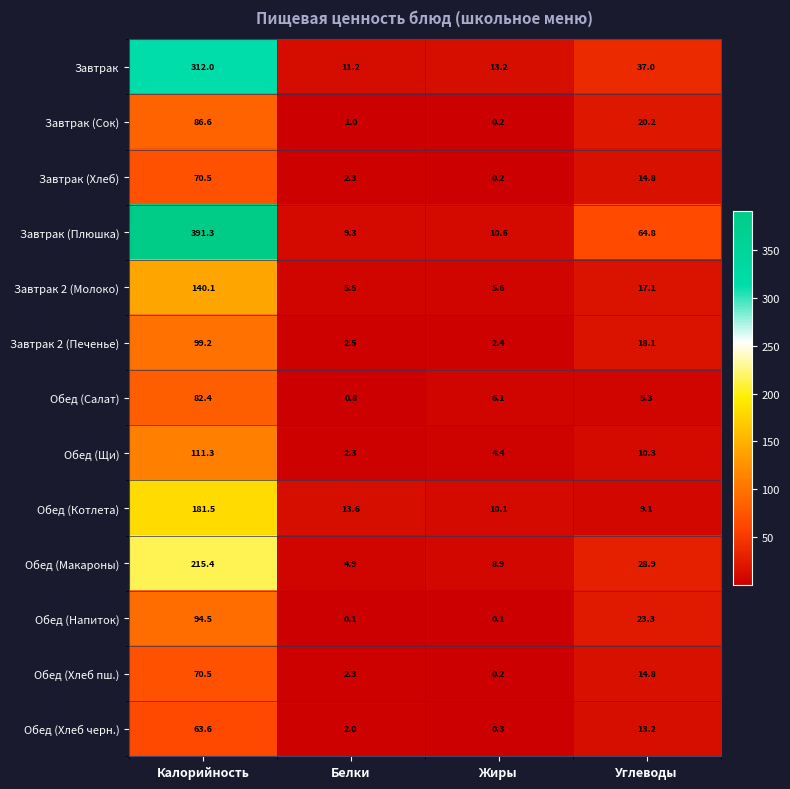

Which series has the widest spread of values?

Завтрак (Плюшка)